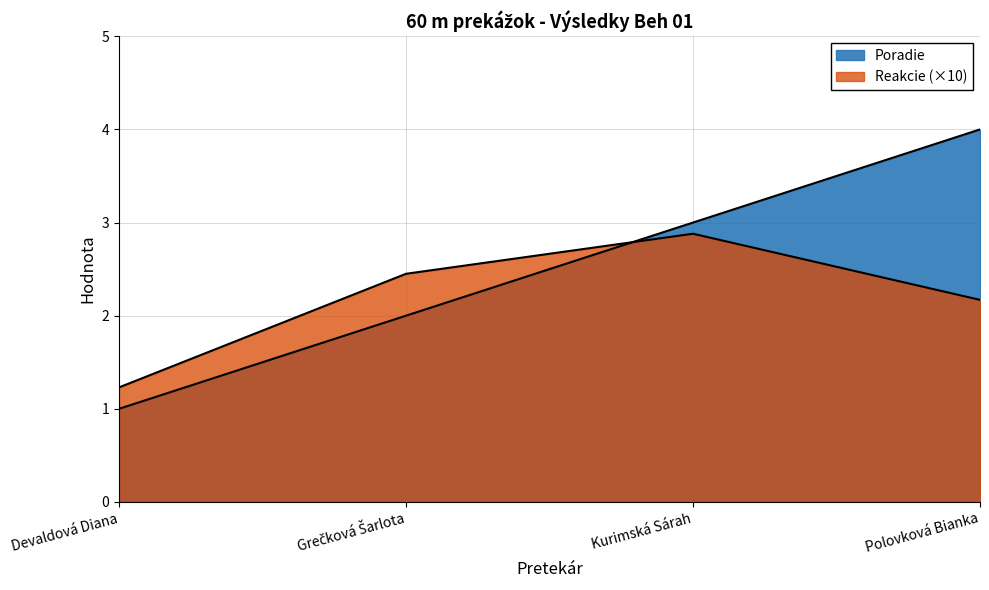

At which category does Reakcie reach its first local peak?

Kurimská Sárah